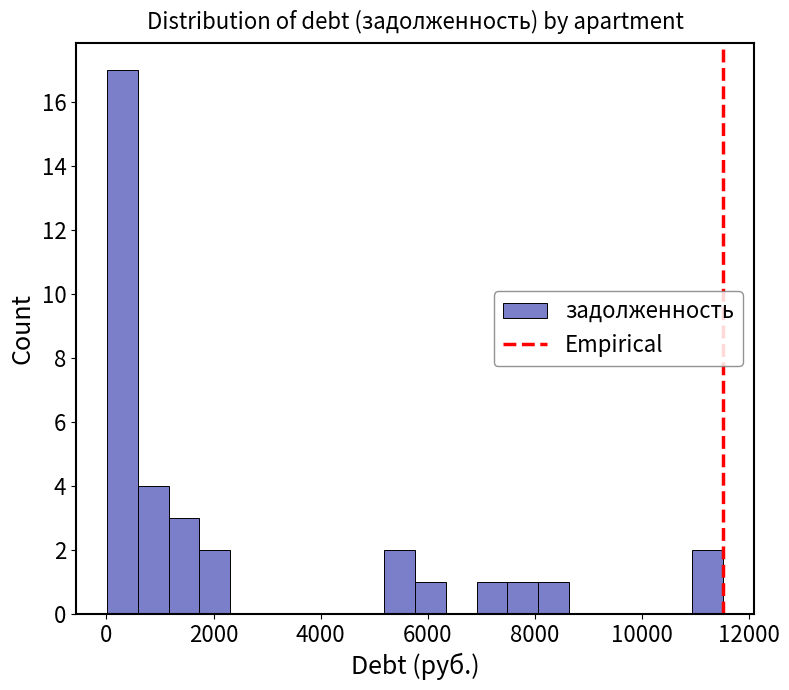

Around what value on the x-axis is the tallest bar? Give the approximate position of its centre, as read against the axis.

200